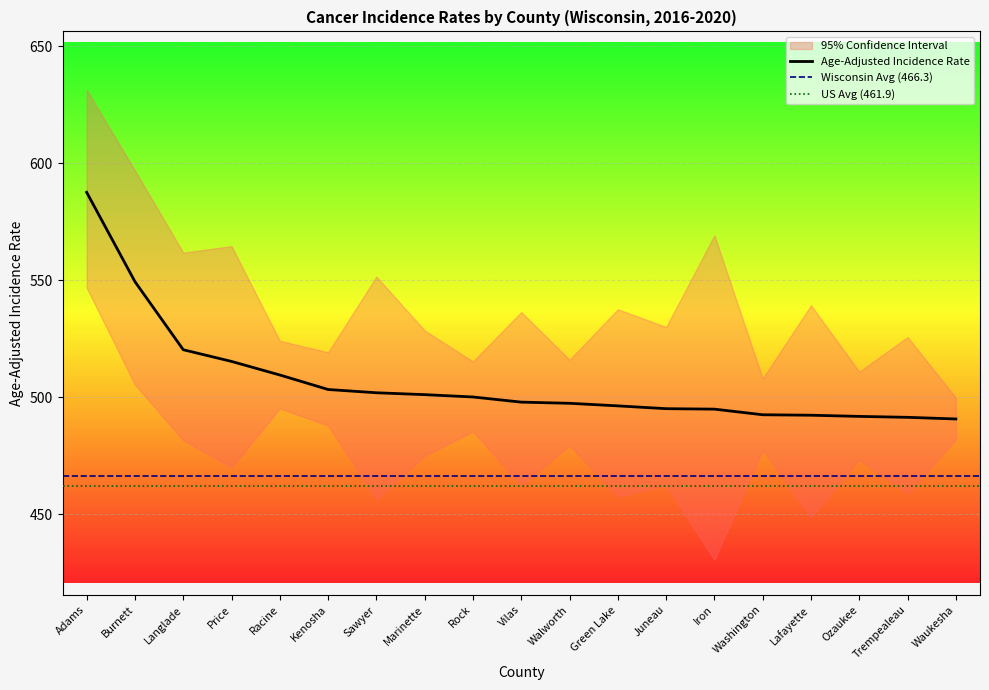

Rank the series at Waukesha from highest to lowest value.

Upper 95% CI, Age-Adjusted Incidence Rate, Lower 95% CI